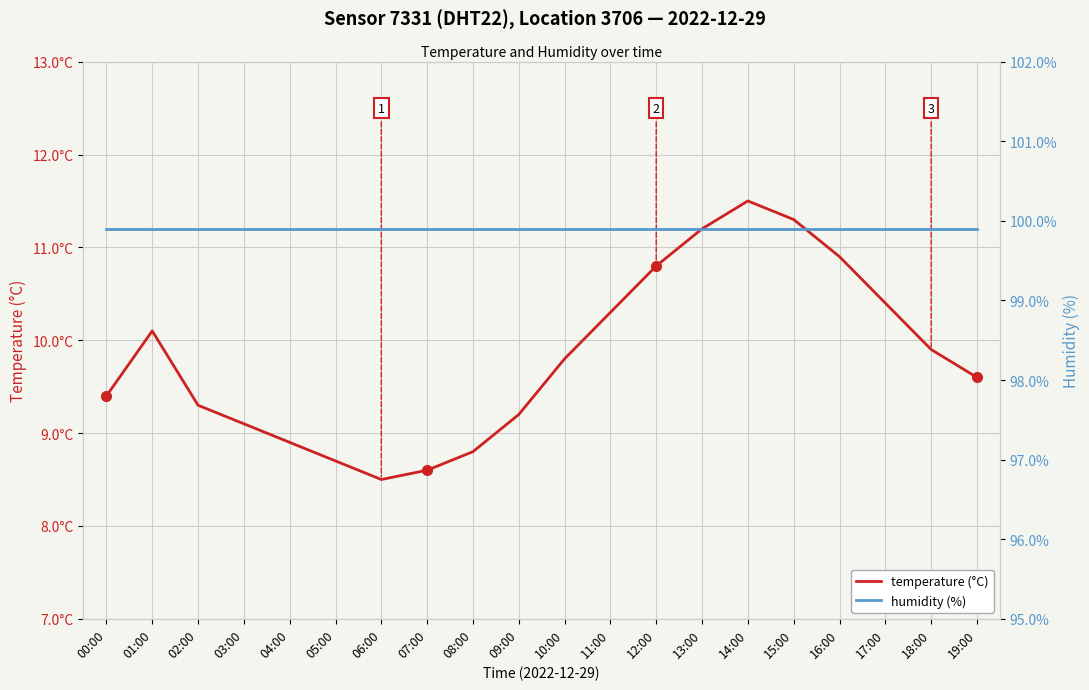

What is the average value of the humidity (%) series?

99.9